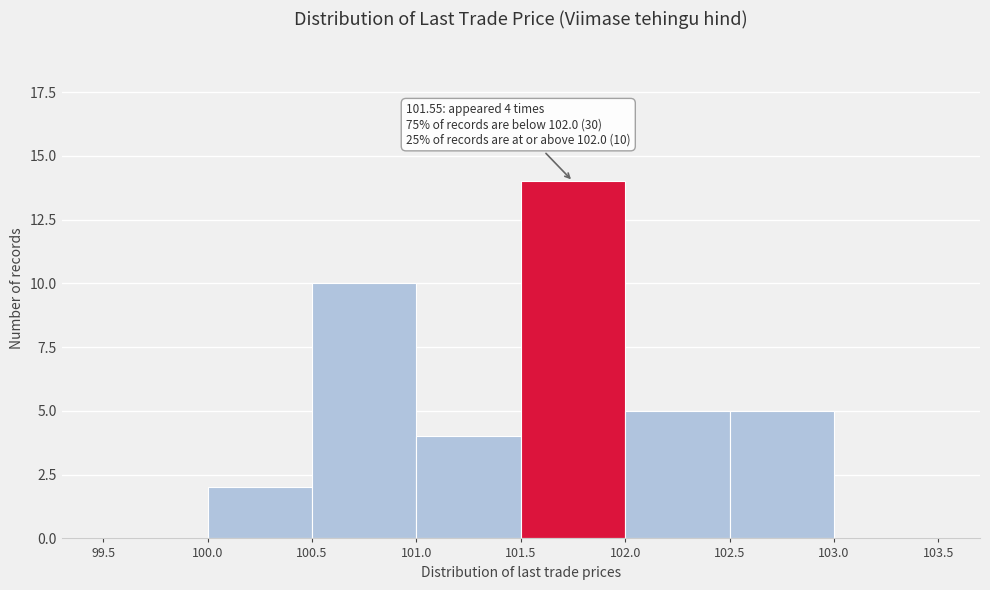

Which range on the x-axis has the tallest bar?

101.5 to 102.0